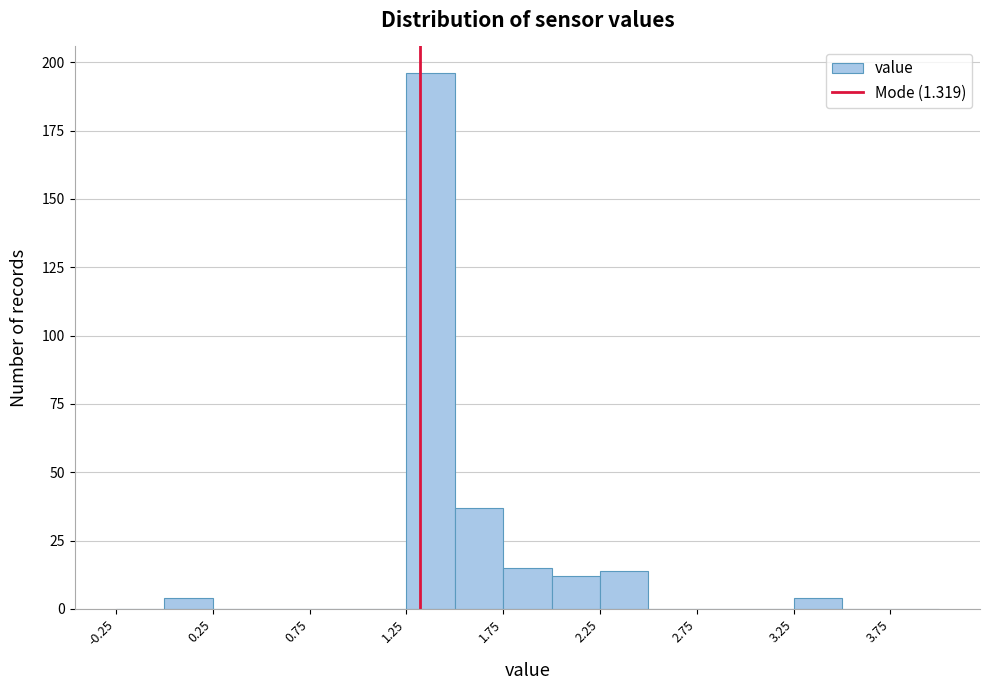

Reading left to right, list every bar in this chart as the range it spans on the x-axis followed by its height. The values are not printed on the chart, so give them approximately, as read against the axis.

-0.25 to 0.00: 0
0.00 to 0.25: under 5
0.25 to 0.50: 0
0.50 to 0.75: 0
0.75 to 1.00: 0
1.00 to 1.25: 0
1.25 to 1.50: 195
1.50 to 1.75: 35
1.75 to 2.00: 15
2.00 to 2.25: 10
2.25 to 2.50: 15
2.50 to 2.75: 0
2.75 to 3.00: 0
3.00 to 3.25: 0
3.25 to 3.50: under 5
3.50 to 3.75: 0
3.75 to 4.00: 0